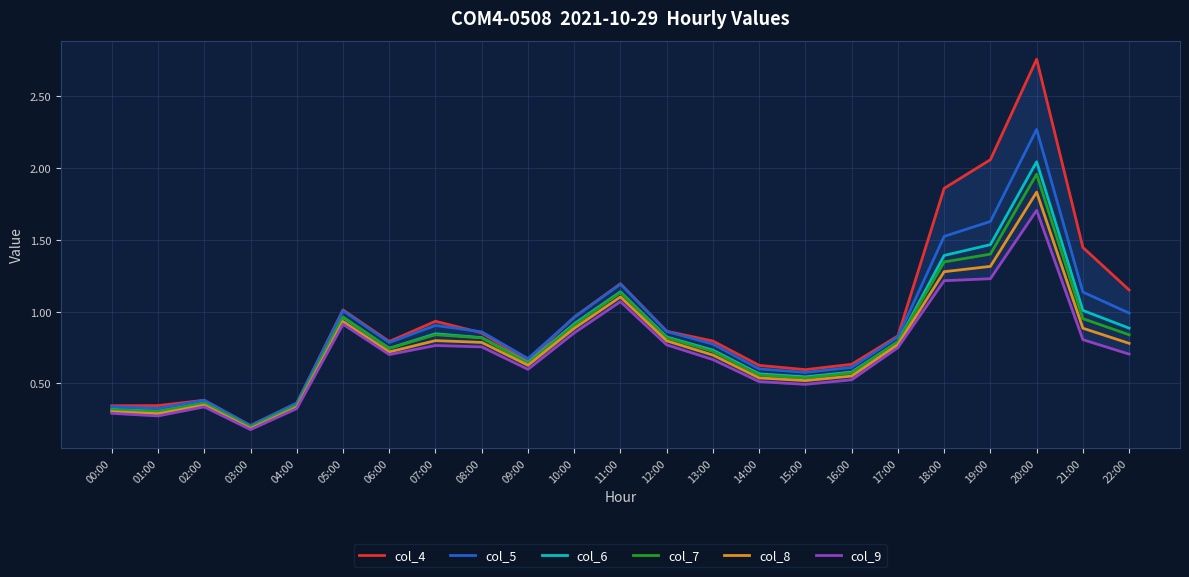

Reading right to left, what are all the values shown in this chart?

col_4: 22:00=1.2	21:00=1.4	20:00=2.8	19:00=2.1	18:00=1.9	17:00=0.8	16:00=0.6	15:00=0.6	14:00=0.6	13:00=0.8	12:00=0.9	11:00=1.2	10:00=1.0	09:00=0.7	08:00=0.9	07:00=0.9	06:00=0.8	05:00=1.0	04:00=0.4	03:00=0.2	02:00=0.4	01:00=0.3	00:00=0.3
col_5: 22:00=1.0	21:00=1.1	20:00=2.3	19:00=1.6	18:00=1.5	17:00=0.8	16:00=0.6	15:00=0.6	14:00=0.6	13:00=0.8	12:00=0.9	11:00=1.2	10:00=1.0	09:00=0.7	08:00=0.9	07:00=0.9	06:00=0.8	05:00=1.0	04:00=0.4	03:00=0.2	02:00=0.4	01:00=0.3	00:00=0.3
col_6: 22:00=0.9	21:00=1.0	20:00=2.0	19:00=1.5	18:00=1.4	17:00=0.8	16:00=0.6	15:00=0.5	14:00=0.6	13:00=0.7	12:00=0.8	11:00=1.1	10:00=0.9	09:00=0.6	08:00=0.8	07:00=0.8	06:00=0.7	05:00=1.0	04:00=0.3	03:00=0.2	02:00=0.4	01:00=0.3	00:00=0.3
col_7: 22:00=0.8	21:00=1.0	20:00=2.0	19:00=1.4	18:00=1.3	17:00=0.8	16:00=0.6	15:00=0.5	14:00=0.6	13:00=0.7	12:00=0.8	11:00=1.1	10:00=0.9	09:00=0.6	08:00=0.8	07:00=0.8	06:00=0.7	05:00=1.0	04:00=0.3	03:00=0.2	02:00=0.4	01:00=0.3	00:00=0.3
col_8: 22:00=0.8	21:00=0.9	20:00=1.8	19:00=1.3	18:00=1.3	17:00=0.8	16:00=0.5	15:00=0.5	14:00=0.5	13:00=0.7	12:00=0.8	11:00=1.1	10:00=0.9	09:00=0.6	08:00=0.8	07:00=0.8	06:00=0.7	05:00=0.9	04:00=0.3	03:00=0.2	02:00=0.3	01:00=0.3	00:00=0.3
col_9: 22:00=0.7	21:00=0.8	20:00=1.7	19:00=1.2	18:00=1.2	17:00=0.7	16:00=0.5	15:00=0.5	14:00=0.5	13:00=0.7	12:00=0.8	11:00=1.1	10:00=0.9	09:00=0.6	08:00=0.8	07:00=0.8	06:00=0.7	05:00=0.9	04:00=0.3	03:00=0.2	02:00=0.3	01:00=0.3	00:00=0.3